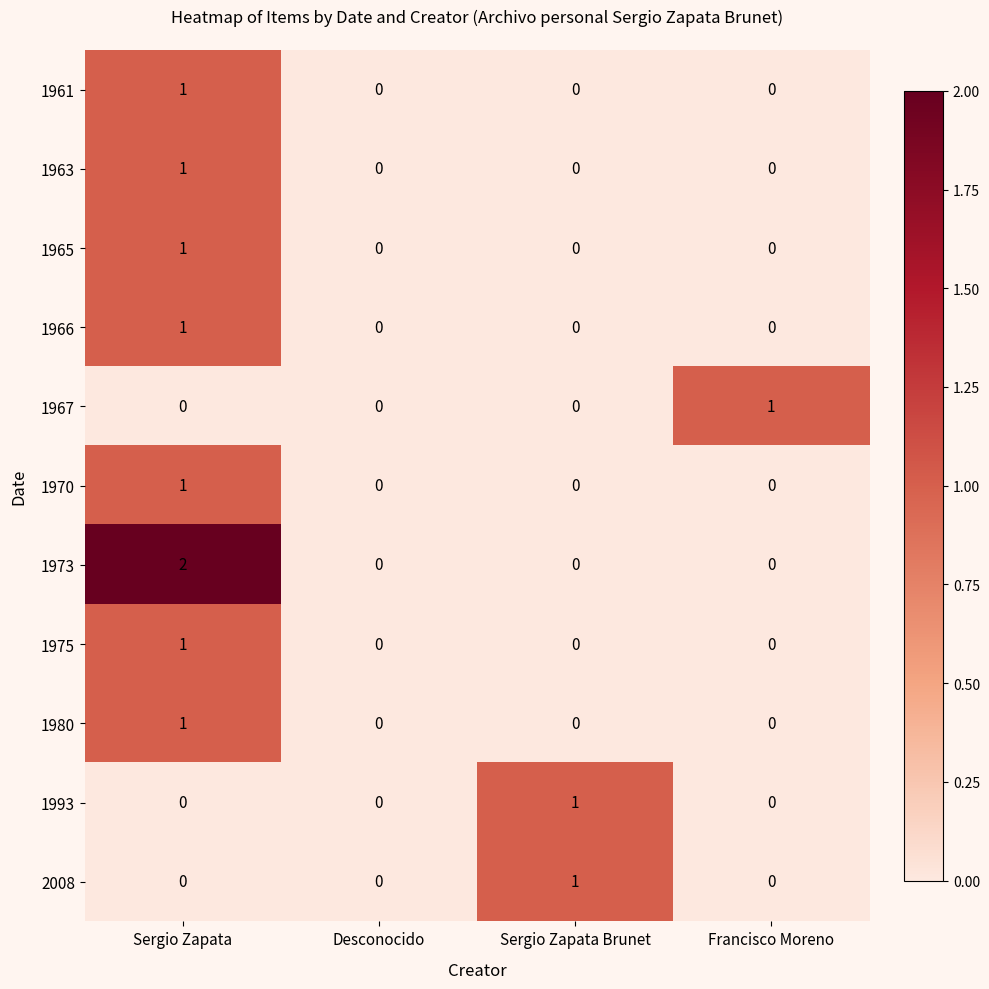

Which series has the largest total across all categories?

1973